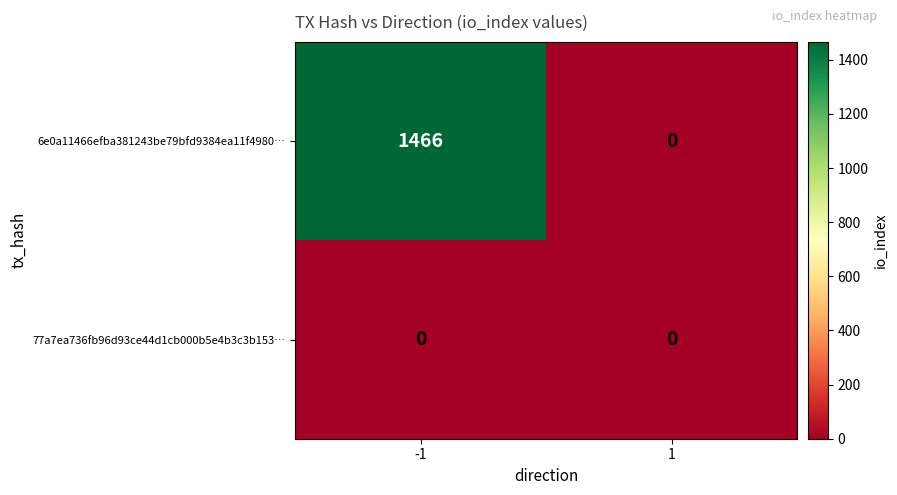

Between -1 and 1, which series saw the biggest shift?

6e0a11466efba381243be79bfd9384ea11f4980…